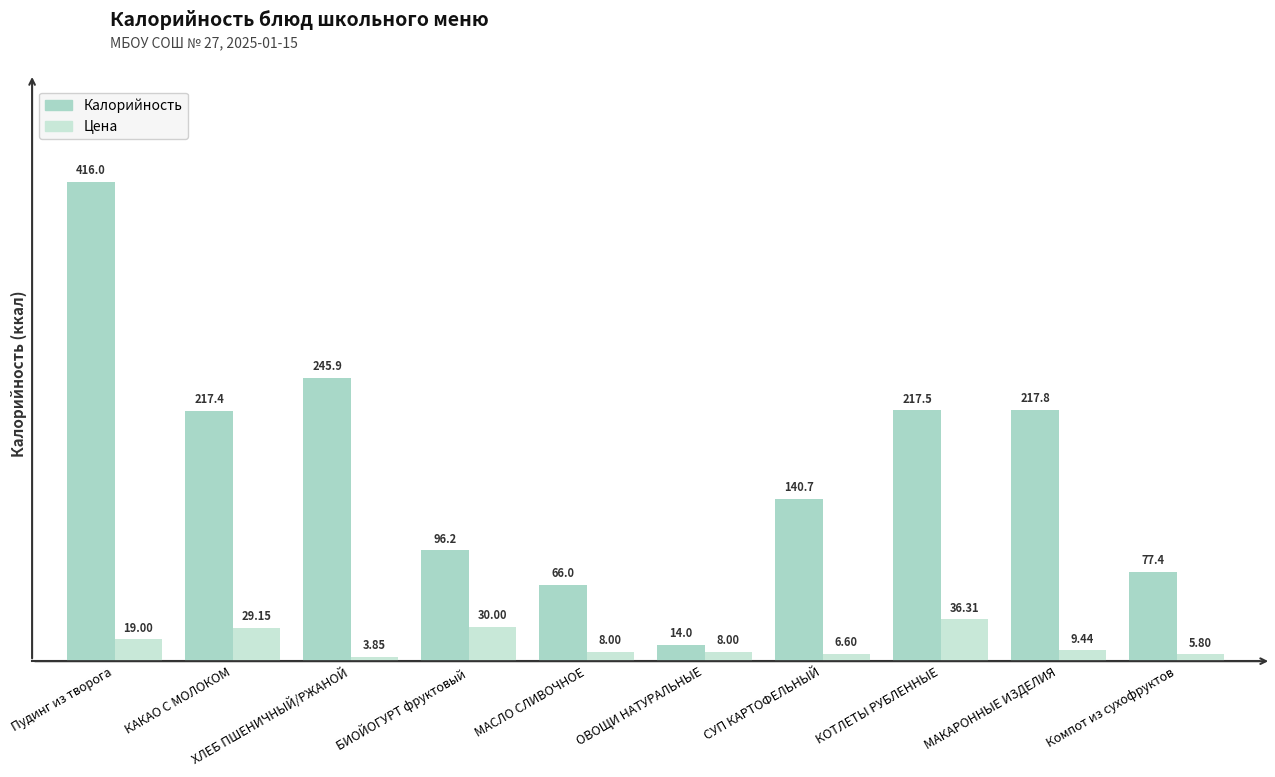

Which label corresponds to the smallest value in the chart?

ХЛЕБ ПШЕНИЧНЫЙ/РЖАНОЙ